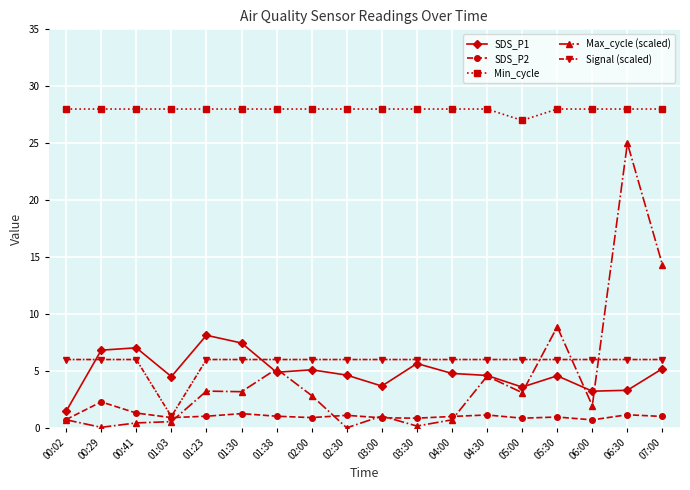

True or false: Min_cycle and Signal (scaled) intersect in this chart.

False